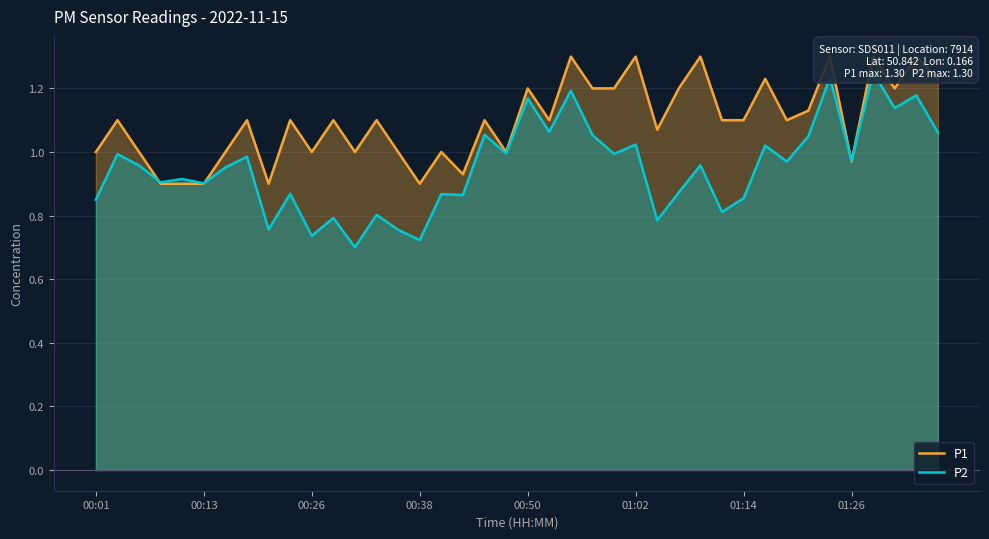

List the series in order of their peak value, highest first.

P1, P2